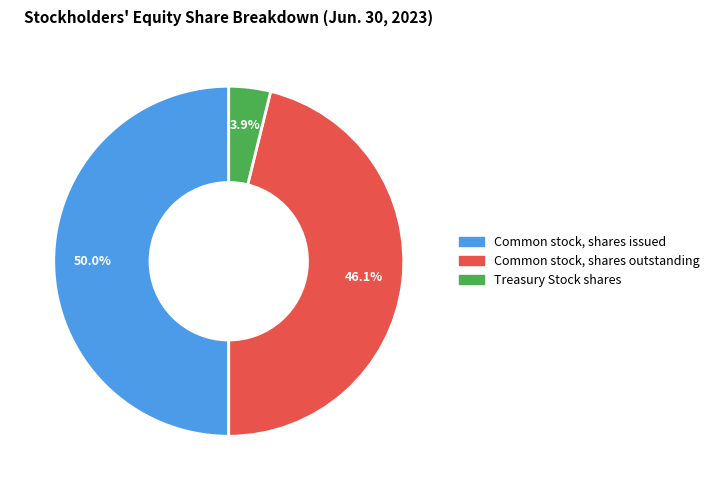

How many slices are in this pie chart?

3